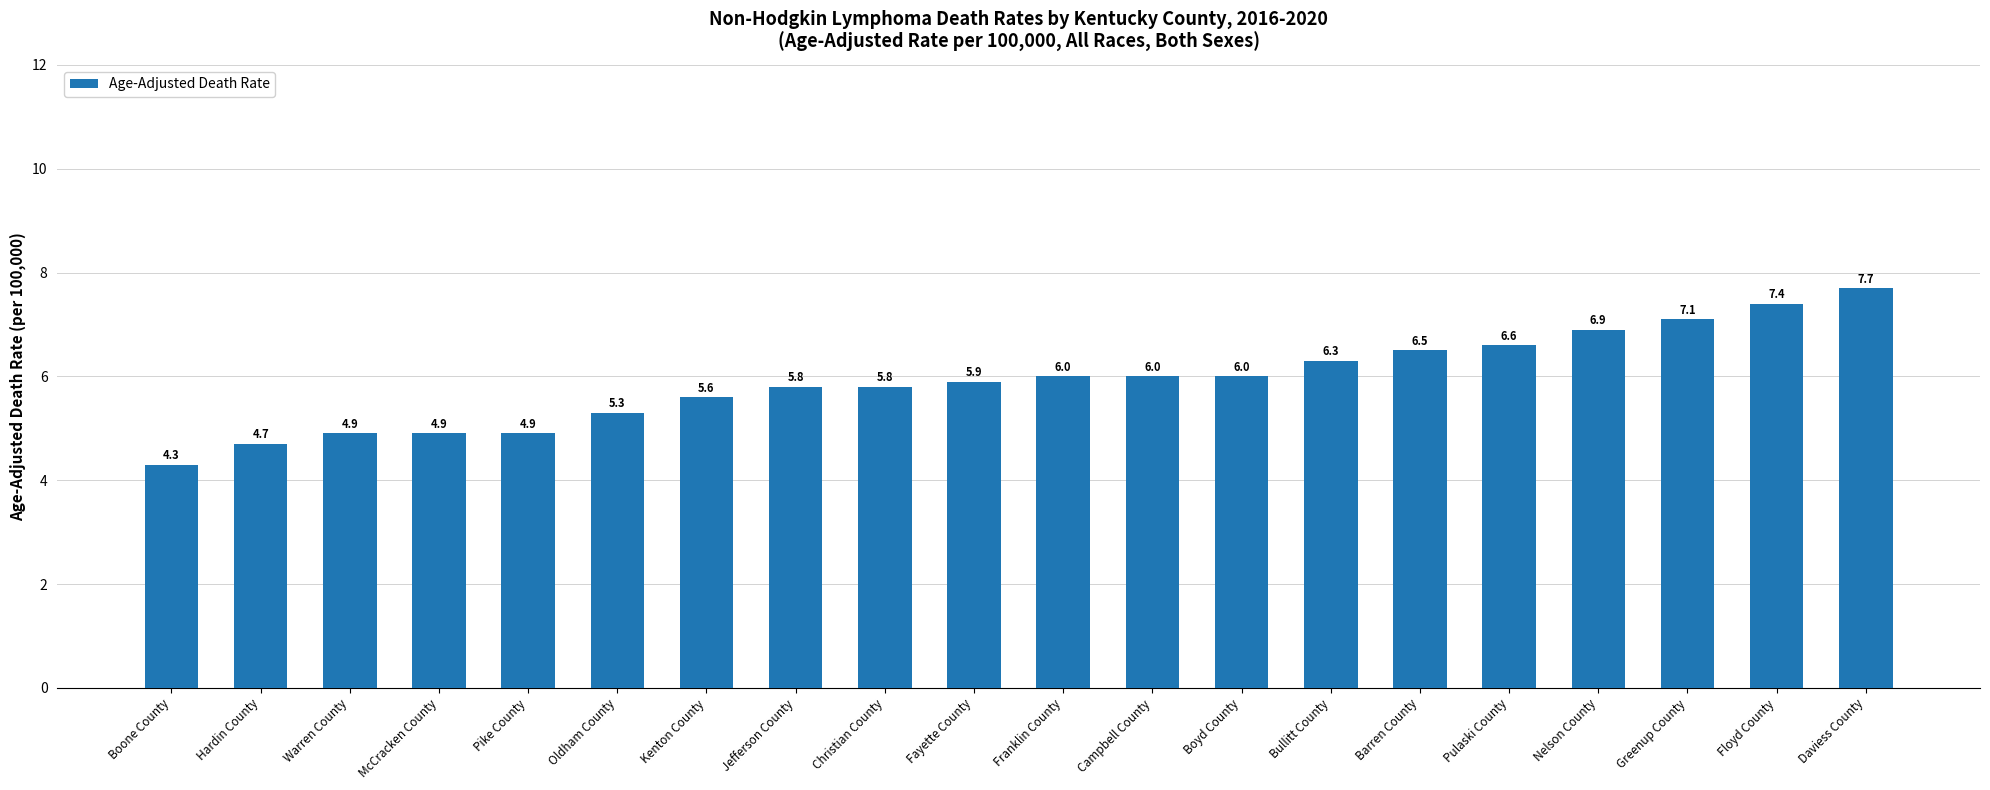

What is the label of the 13th bar from the left?

Boyd County